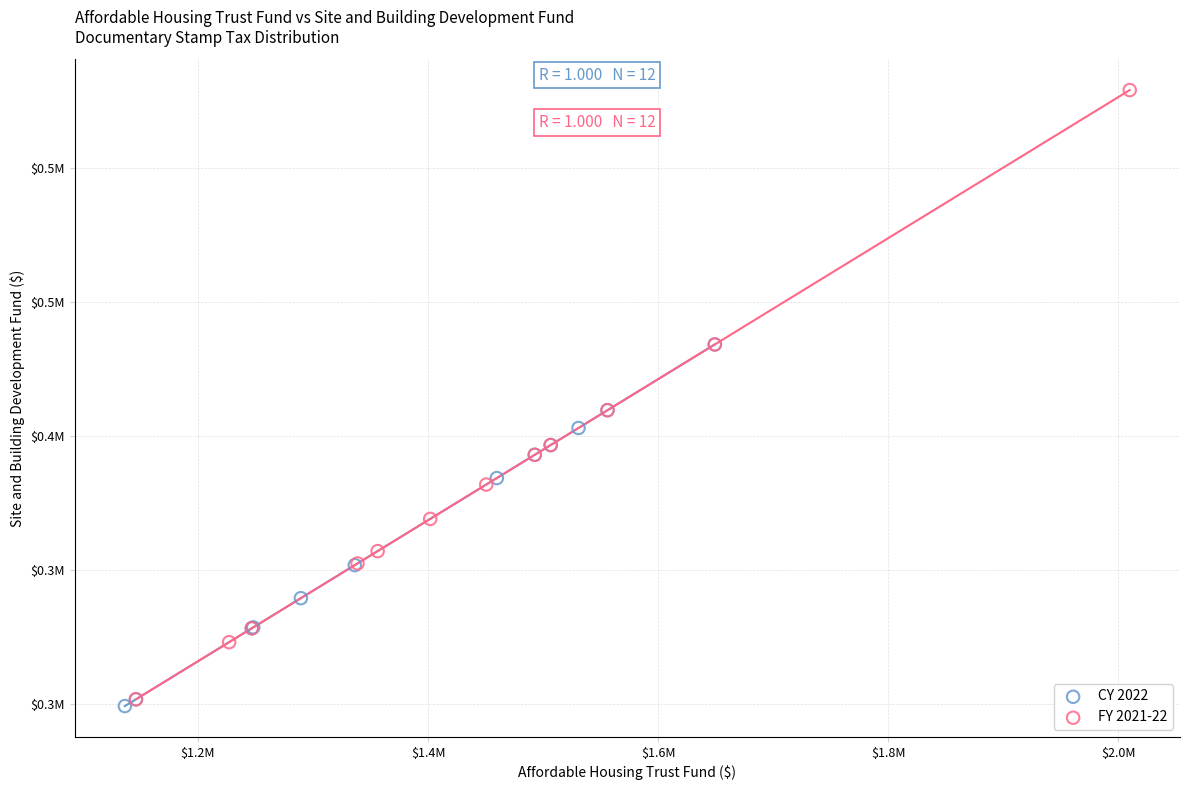

Which series contains the lowest Y value?

CY 2022